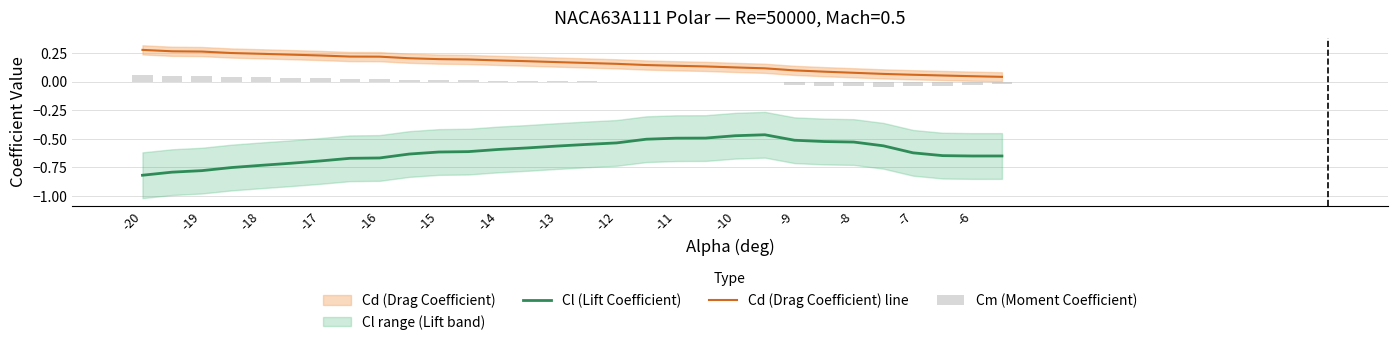

Is the value of Cl (Lift Coefficient) at -8 greater than the value of Cd (Drag Coefficient) line at -10?

No